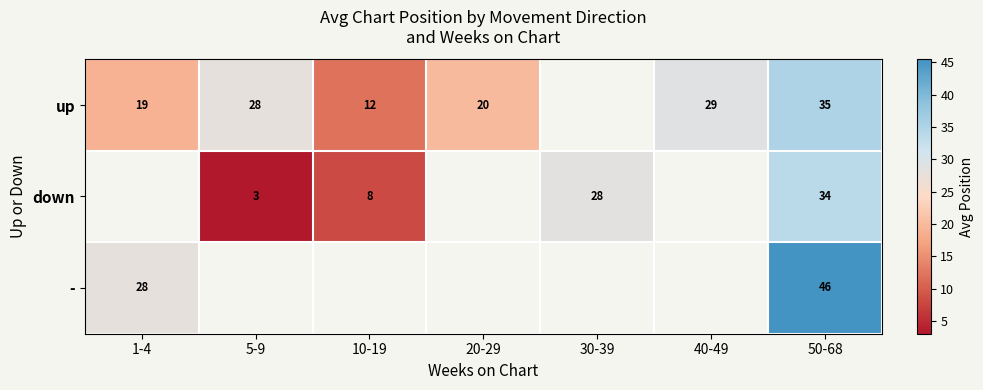

What is the sum of the up values at 50-68 and 5-9?

63